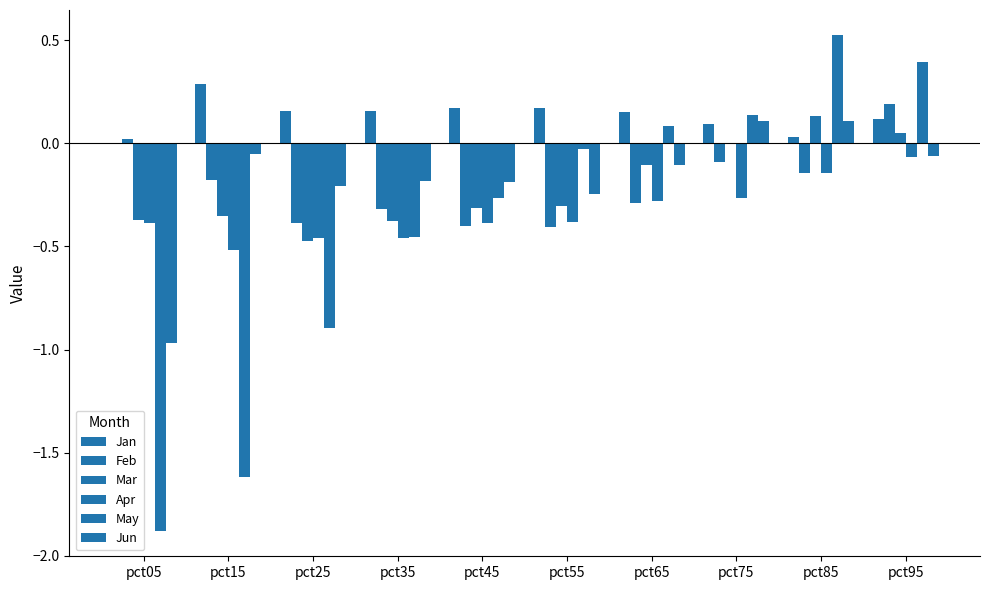

List the series in order of their peak value, highest first.

May, Jan, Feb, Mar, Jun, Apr